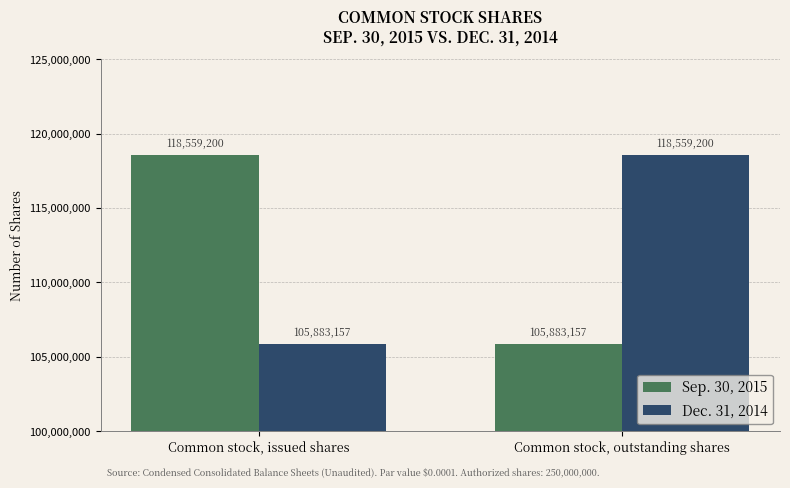

How many bars are there in each group?

2